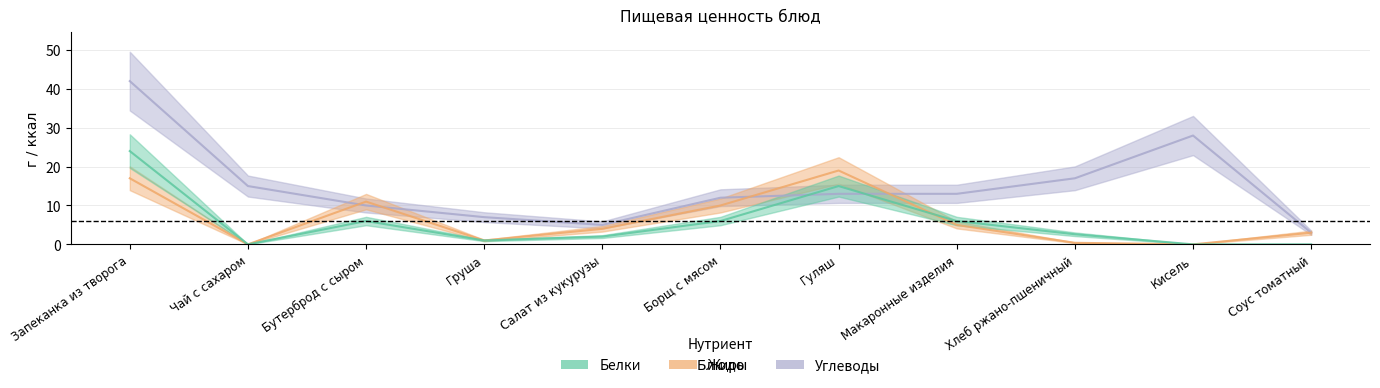

What position from the left is Макаронные изделия?

8